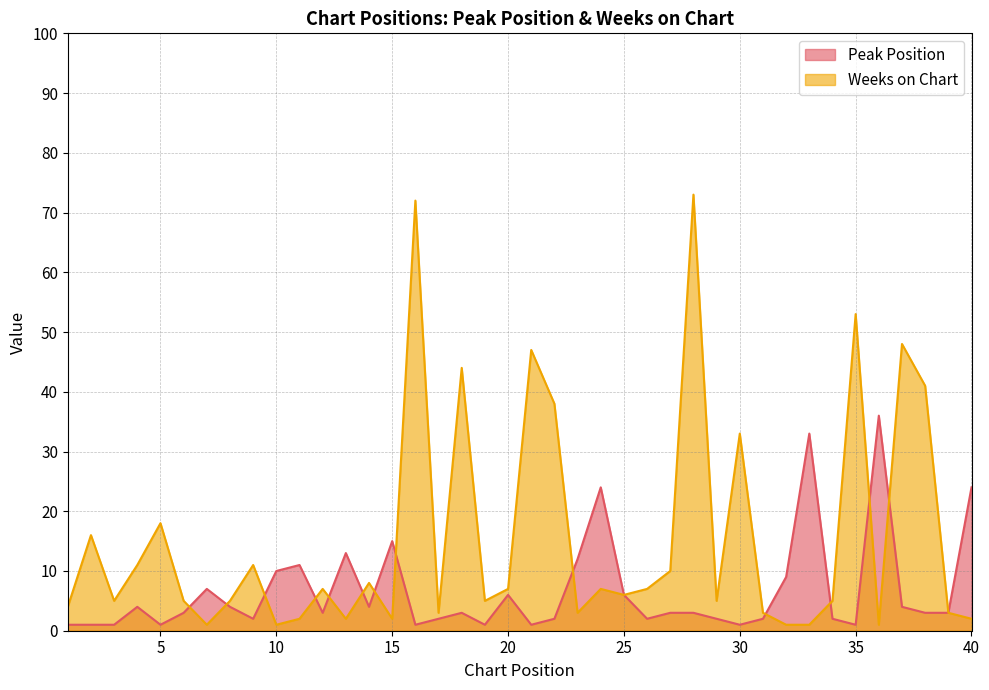

True or false: Weeks on Chart and Peak Position intersect in this chart.

True